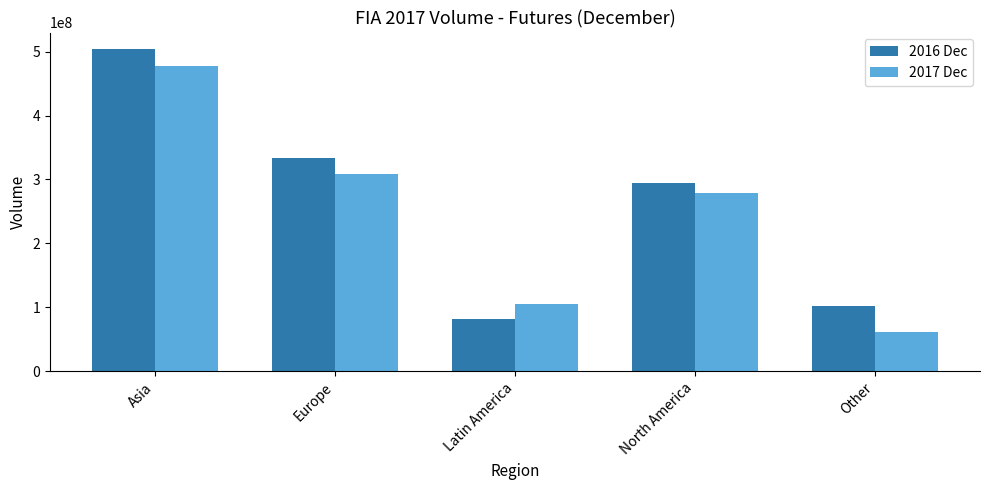

Rank the categories by 2017 Dec value from highest to lowest.

Asia, Europe, North America, Latin America, Other